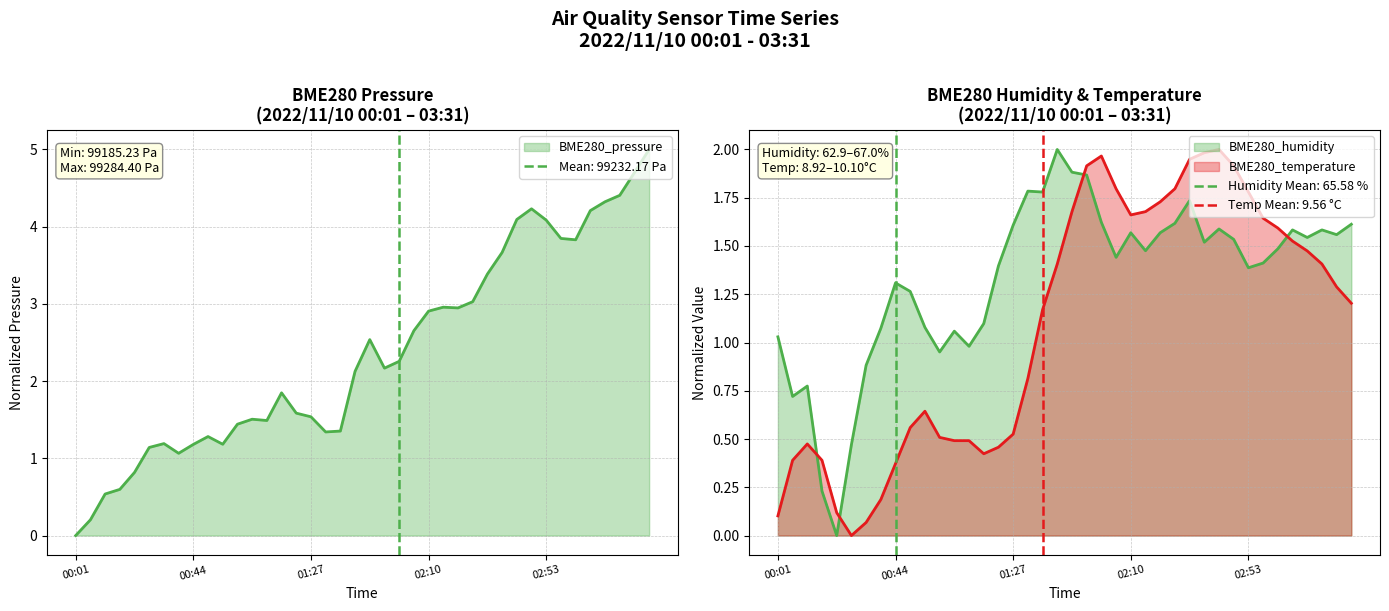

What is the label of the 20th point from the right?

01:48